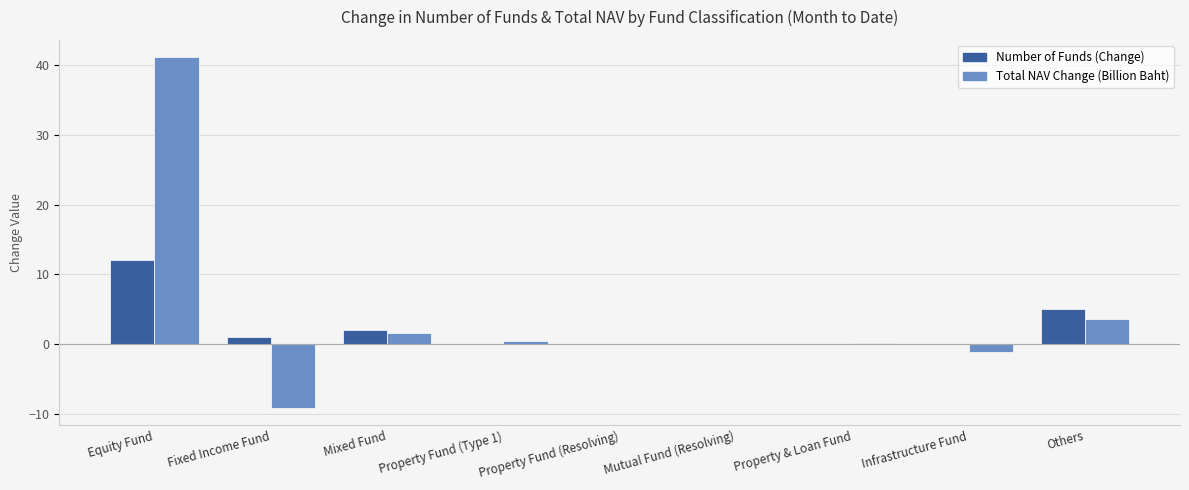

What is the sum of all Total NAV Change (Billion Baht) values?

36.7